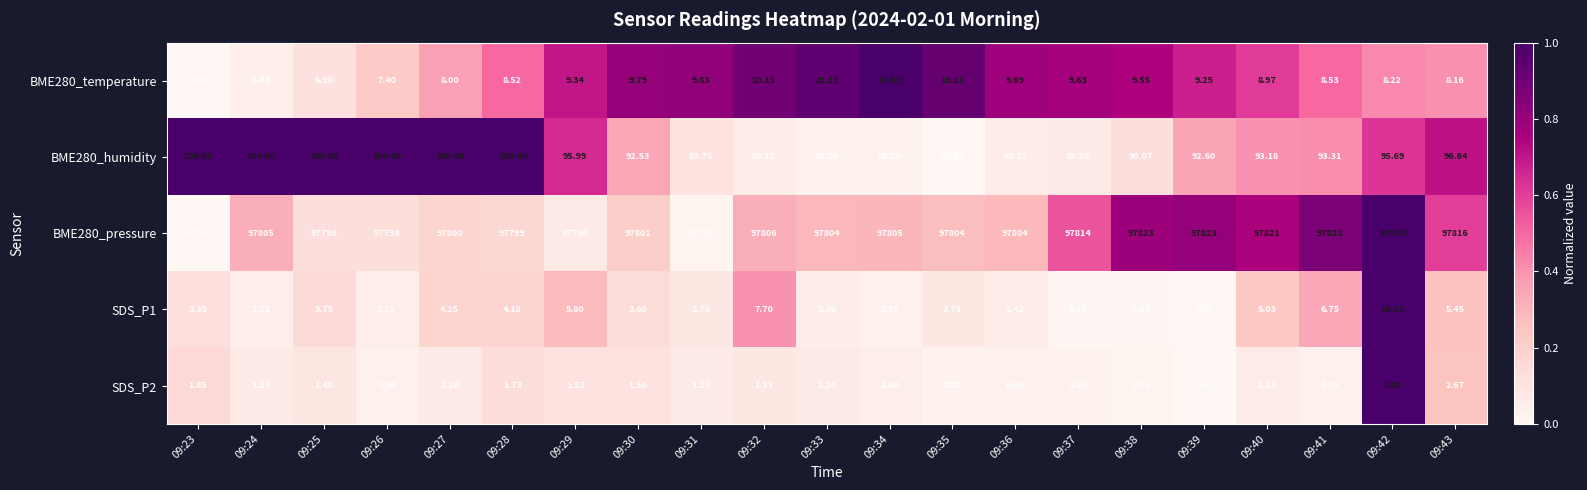

List the series in order of their peak value, lowest first.

SDS_P2, BME280_temperature, SDS_P1, BME280_humidity, BME280_pressure